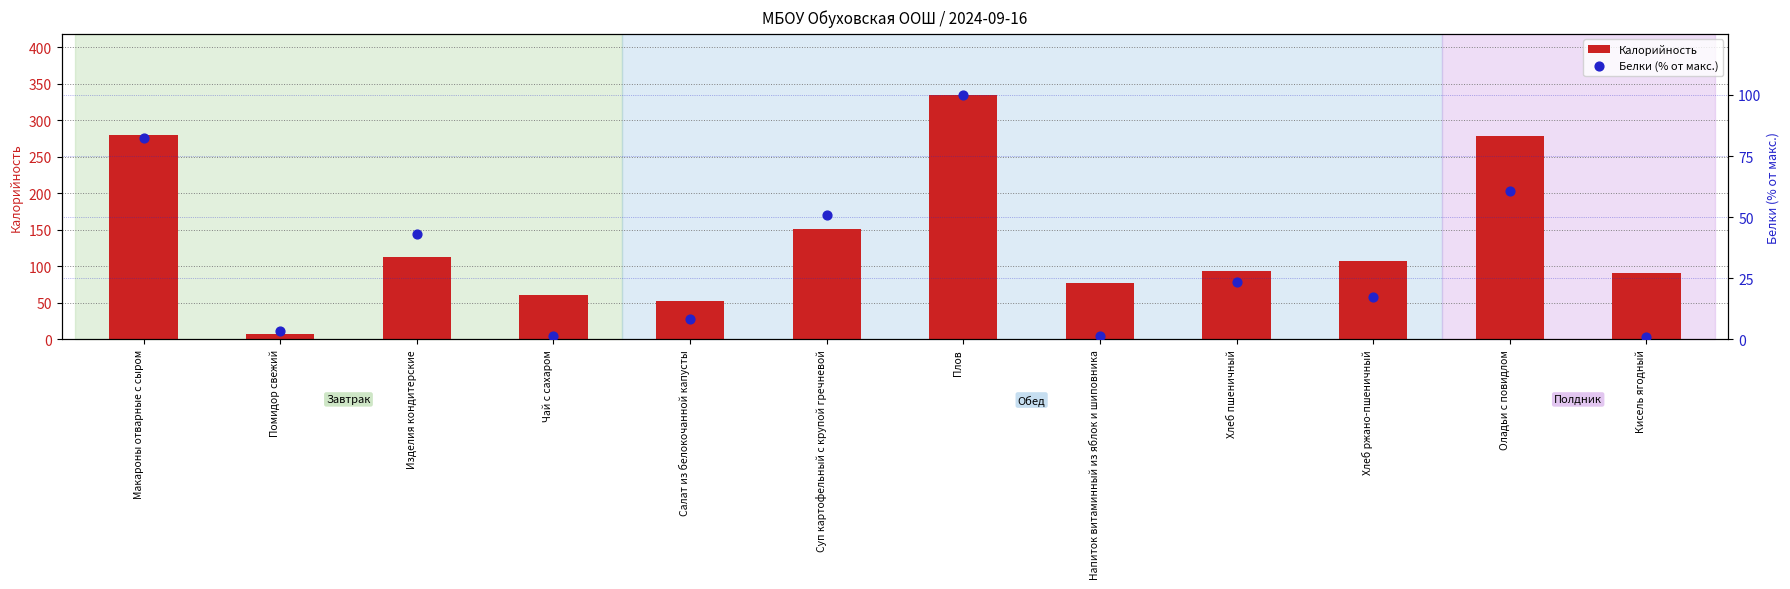

At how many categories does at least one series exceed 126?

4